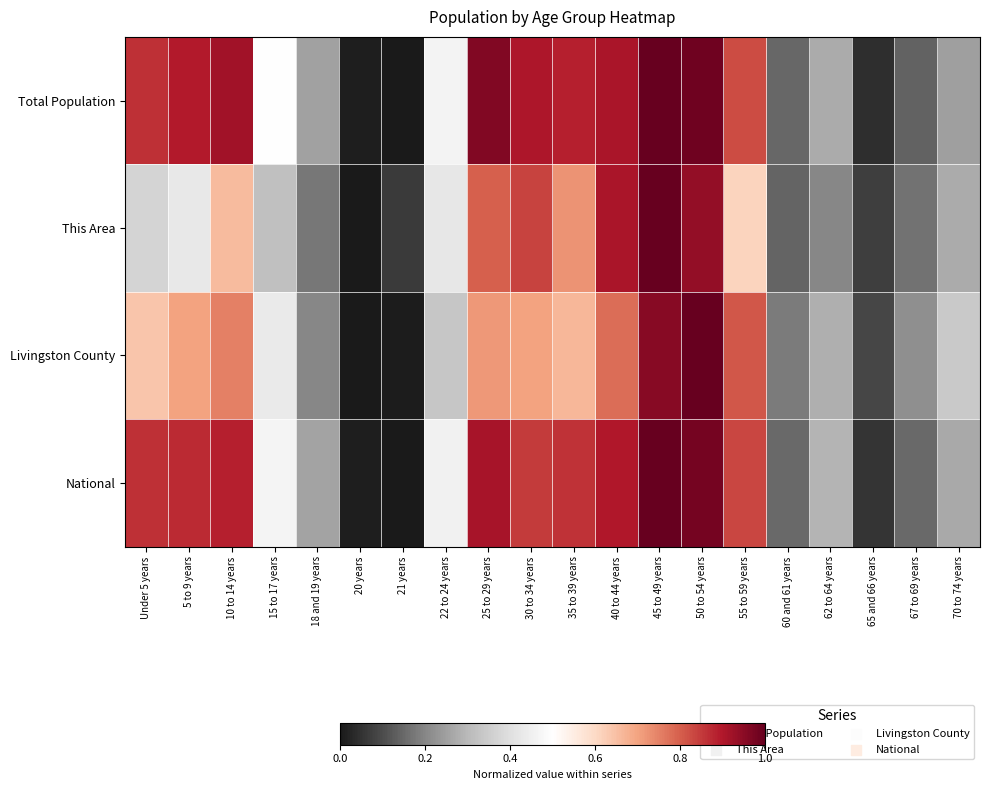

Between 21 years and 22 to 24 years, which is larger?

22 to 24 years